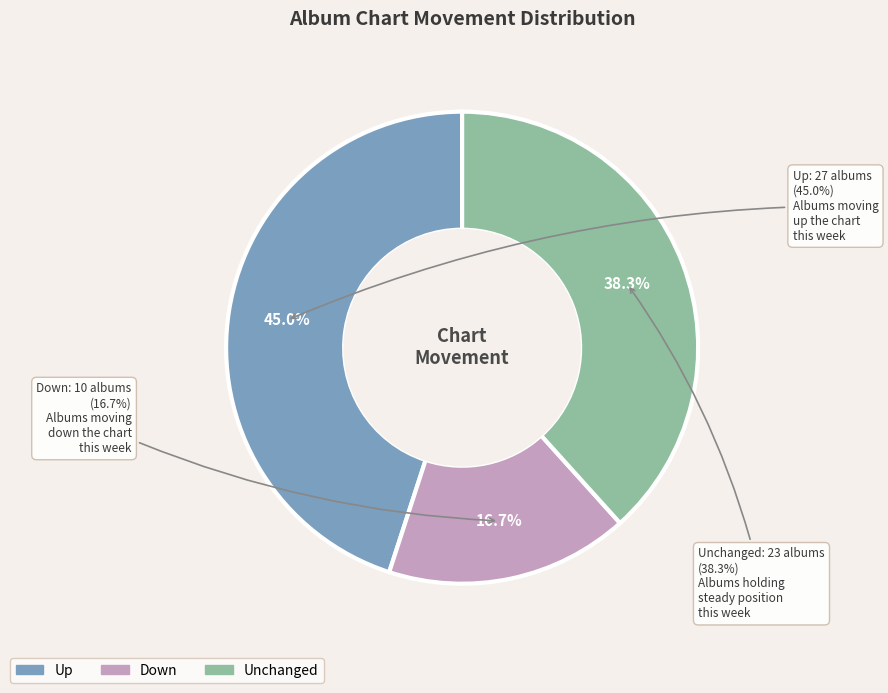

What percentage is NOT represented by up?

55.0%